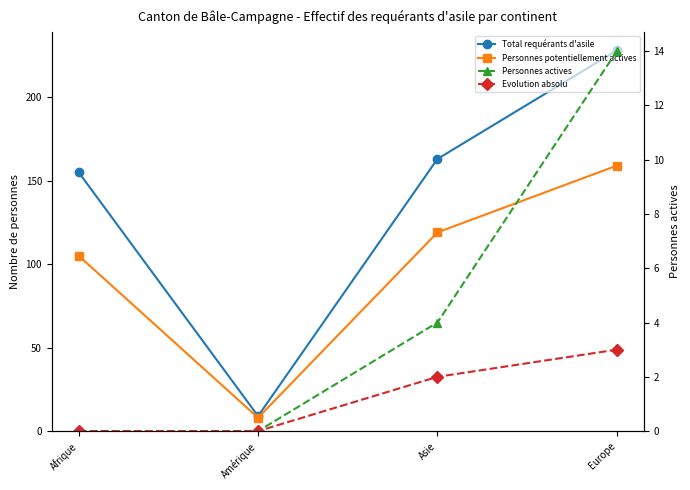

True or false: Personnes actives has a value of 4 at Afrique.

False